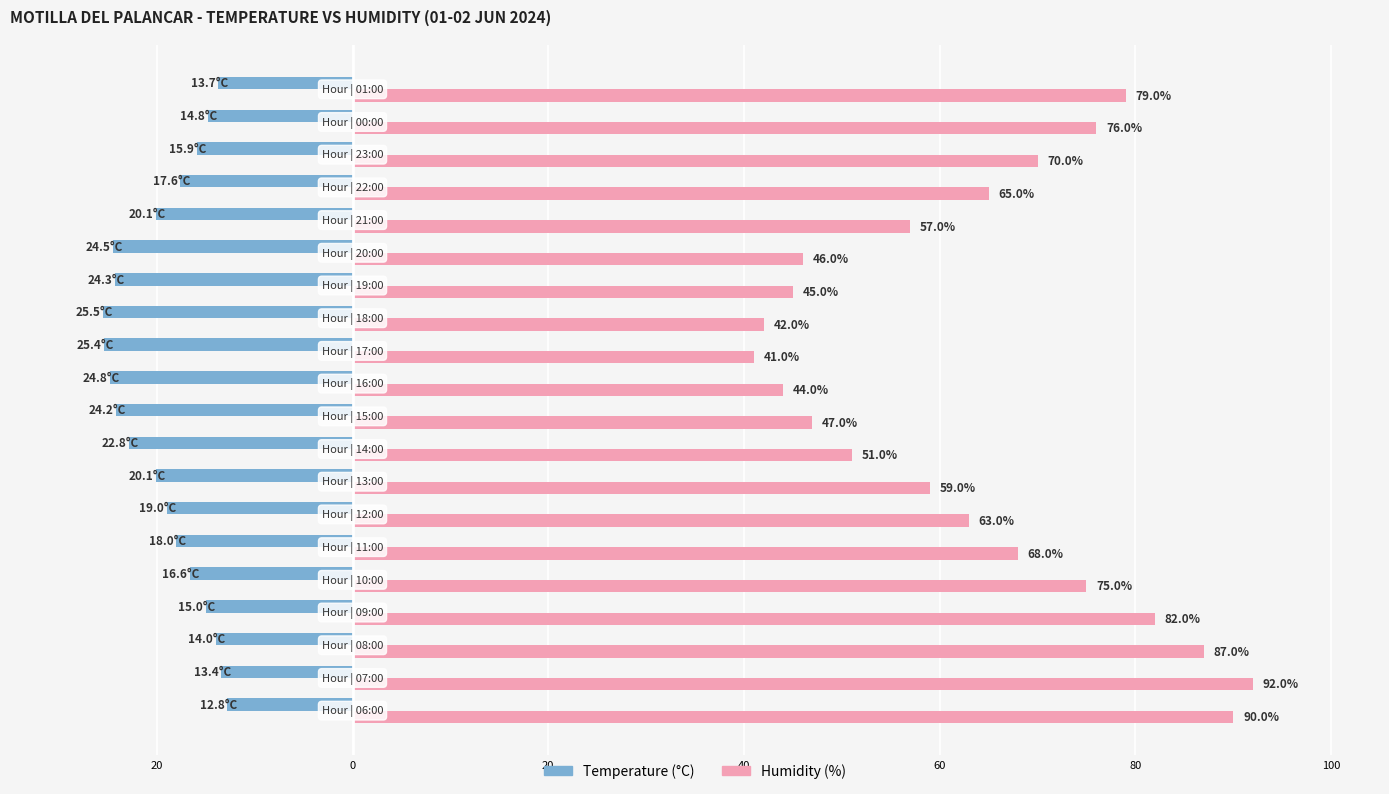

How many groups of bars are there?

20